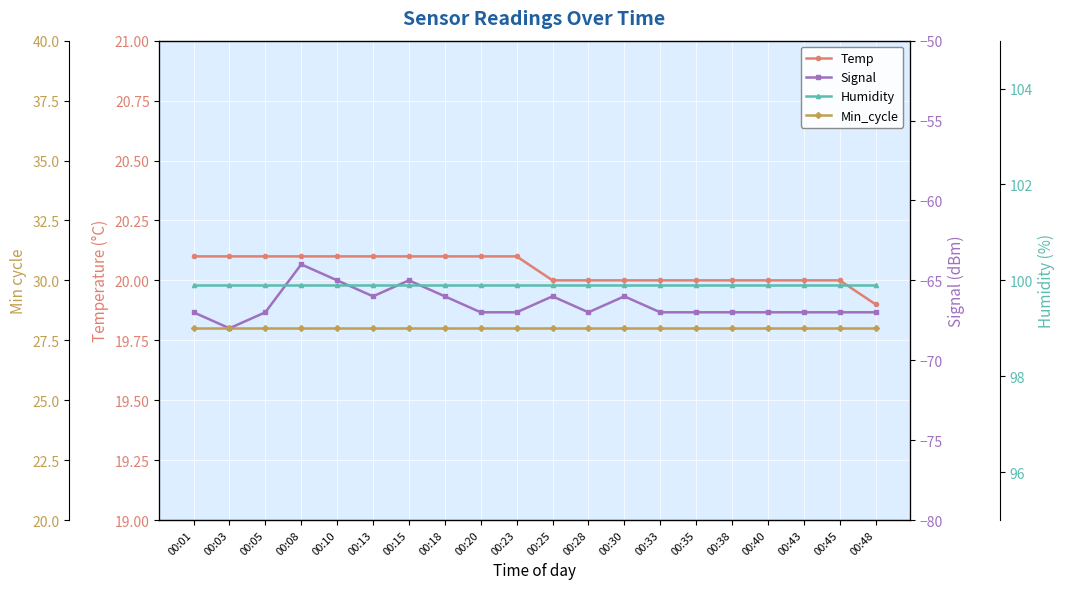

What is the value of the Min_cycle point at the 13th from the left?

28.0